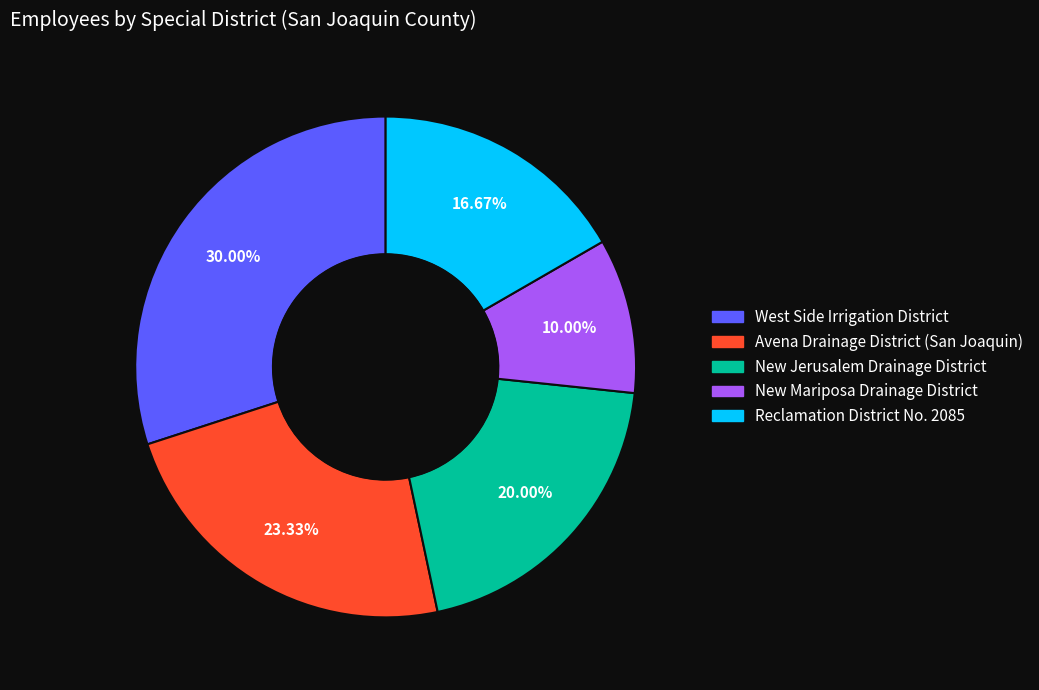

Which slice is the largest?

West Side Irrigation District